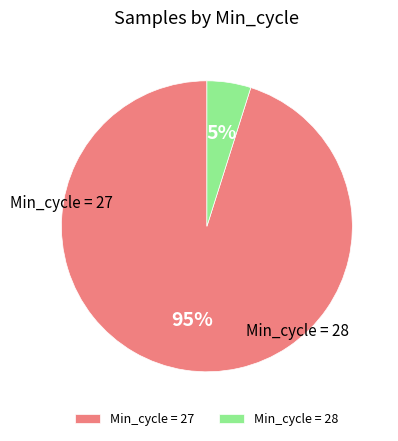

Is it true that Min_cycle = 28 is 5% of the pie?

True